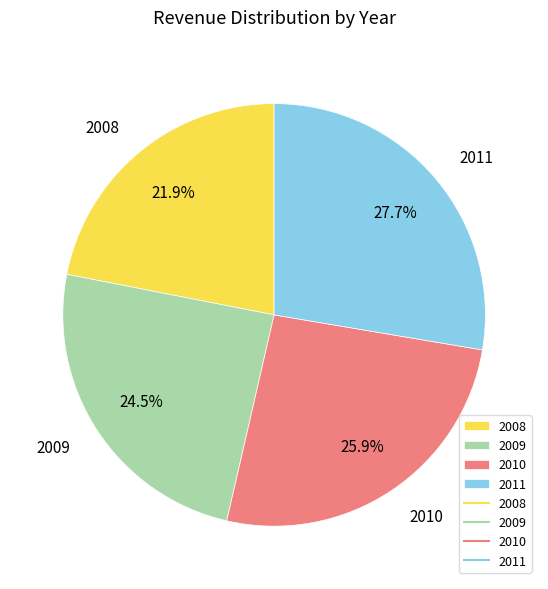

Is there any slice that represents more than half of the pie?

No